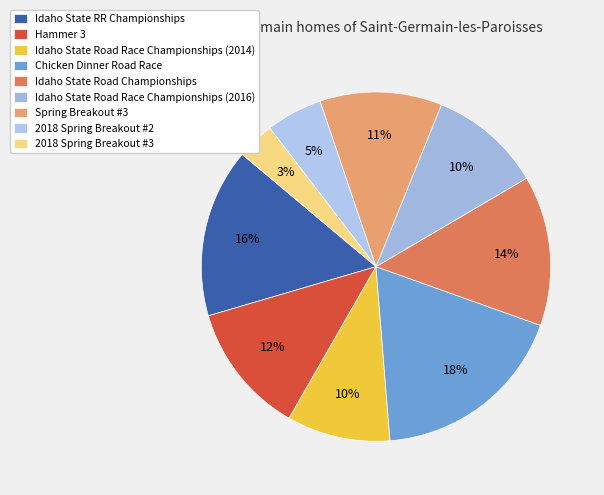

Count the number of slices in the pie.

9